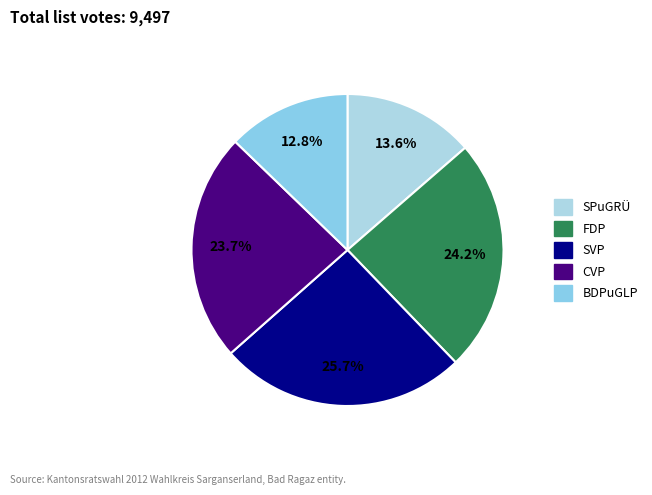

Is there any slice that represents more than half of the pie?

No